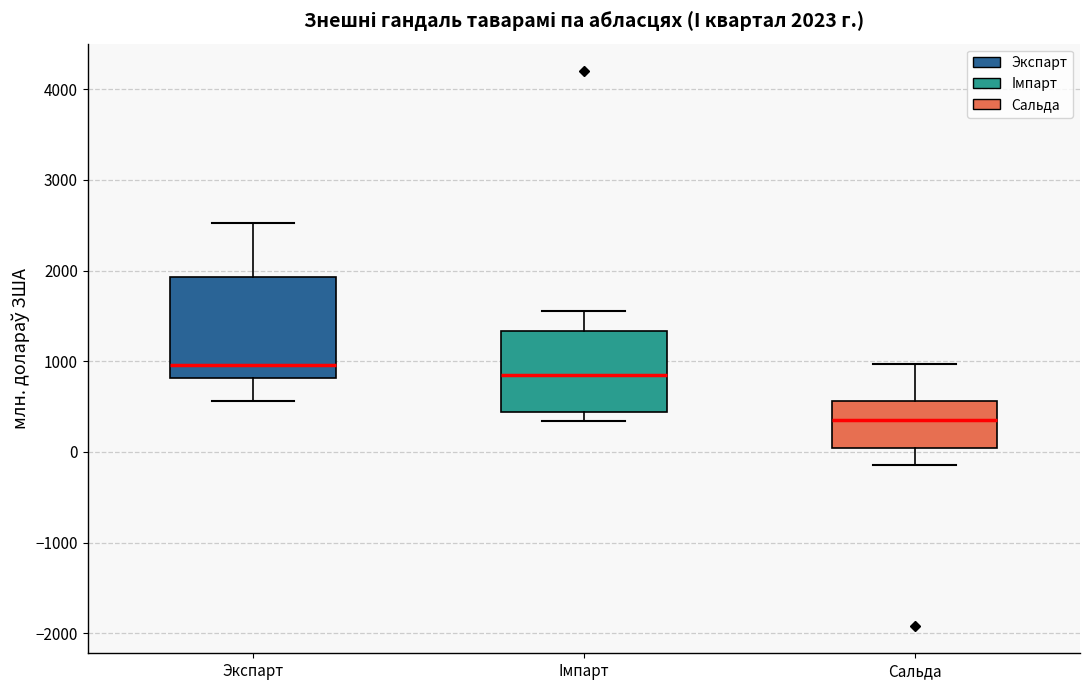

Which box's median line is the highest?

Экспарт